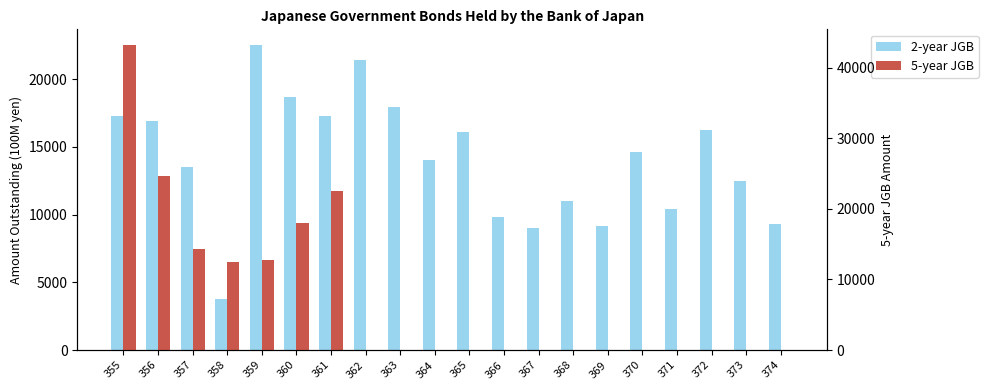

What is the value of the 5-year JGB bar at the 7th from the left?

22551